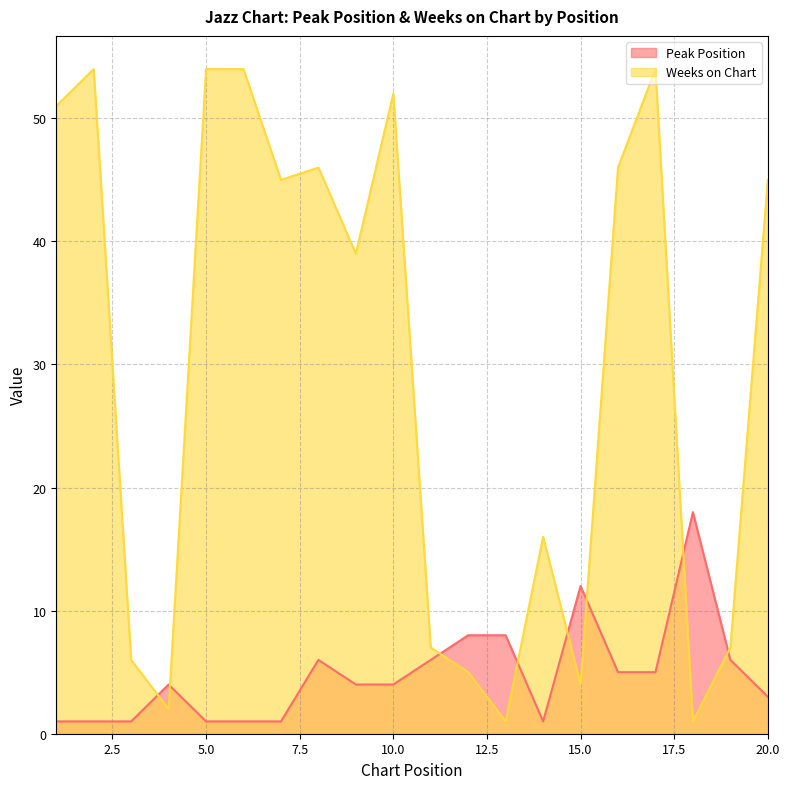

Which series ends up on top after the final intersection of Weeks on Chart and Peak Position?

Weeks on Chart